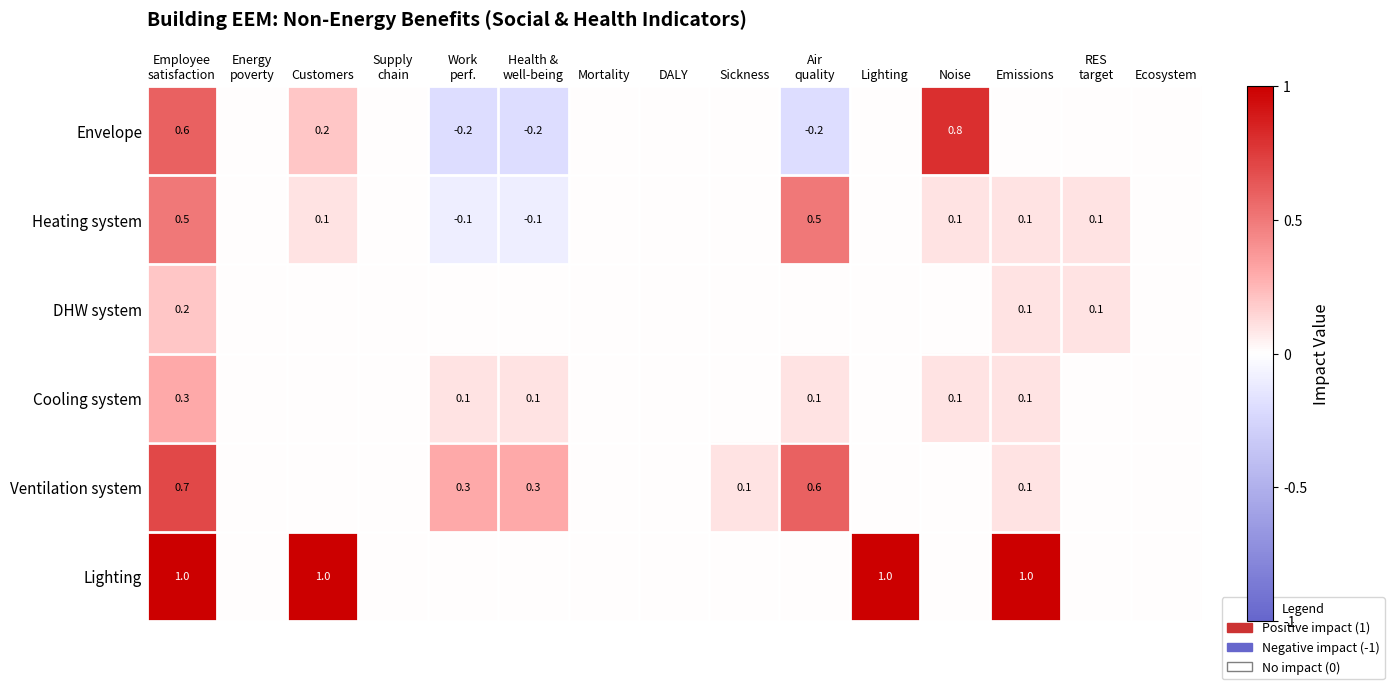

Which category has the highest value in the Cooling system series?

Employee satisfaction